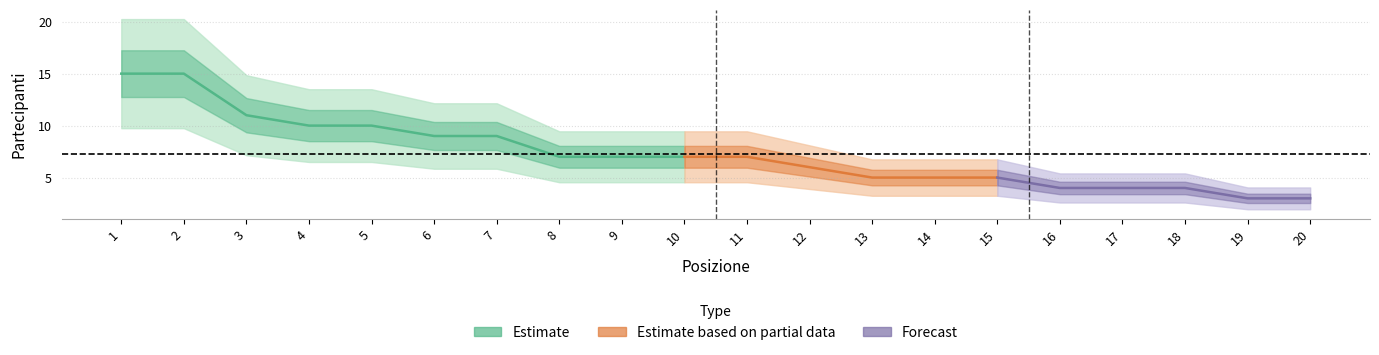

Which has a higher value, 6 or 14?

6